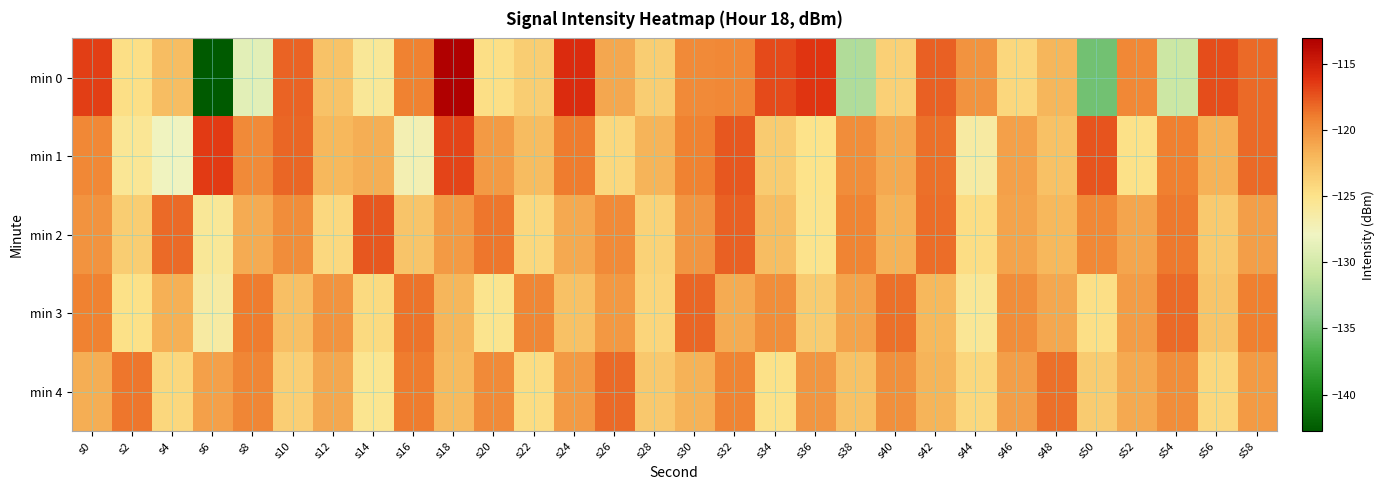

Reading right to left, transcribe all the data shown in this chart.

min 0: s58=-118.2	s56=-117.2	s54=-130.6	s52=-119.6	s50=-135.0	s48=-122.0	s46=-124.1	s44=-120.2	s42=-117.9	s40=-123.7	s38=-132.1	s36=-116.3	s34=-117.0	s32=-119.5	s30=-119.6	s28=-123.5	s26=-121.1	s24=-115.8	s22=-123.4	s20=-124.8	s18=-113.1	s16=-119.2	s14=-125.7	s12=-122.8	s10=-118.0	s8=-129.0	s6=-142.8	s4=-122.5	s2=-124.7	s0=-116.6
min 1: s58=-118.3	s56=-121.7	s54=-119.1	s52=-124.9	s50=-117.4	s48=-122.6	s46=-120.8	s44=-126.2	s42=-118.5	s40=-121.3	s38=-119.7	s36=-125.0	s34=-123.4	s32=-117.6	s30=-119.2	s28=-121.8	s26=-124.1	s24=-118.9	s22=-122.3	s20=-120.5	s18=-116.9	s16=-127.0	s14=-121.5	s12=-122.1	s10=-118.1	s8=-119.6	s6=-116.6	s4=-127.7	s2=-125.5	s0=-119.5
min 2: s58=-120.7	s56=-123.2	s54=-118.8	s52=-121.0	s50=-119.5	s48=-122.1	s46=-120.9	s44=-124.6	s42=-118.4	s40=-121.7	s38=-119.3	s36=-125.1	s34=-122.4	s32=-117.9	s30=-120.2	s28=-123.8	s26=-119.6	s24=-121.3	s22=-124.1	s20=-118.7	s18=-120.5	s16=-122.9	s14=-117.6	s12=-124.3	s10=-119.8	s8=-121.4	s6=-125.7	s4=-118.2	s2=-123.5	s0=-120.1
min 3: s58=-119.1	s56=-122.9	s54=-118.3	s52=-120.6	s50=-124.7	s48=-121.2	s46=-119.8	s44=-125.5	s42=-122.1	s40=-118.5	s38=-120.9	s36=-123.3	s34=-119.7	s32=-121.4	s30=-118.1	s28=-124.0	s26=-120.3	s24=-122.7	s22=-119.4	s20=-125.2	s18=-121.9	s16=-118.6	s14=-124.4	s12=-120.1	s10=-122.5	s8=-118.9	s6=-126.3	s4=-121.6	s2=-124.8	s0=-119.2
min 4: s58=-120.5	s56=-124.2	s54=-119.7	s52=-121.3	s50=-123.4	s48=-118.5	s46=-120.7	s44=-124.1	s42=-121.8	s40=-119.9	s38=-122.6	s36=-120.2	s34=-124.8	s32=-119.3	s30=-121.7	s28=-123.1	s26=-118.2	s24=-120.4	s22=-124.5	s20=-119.6	s18=-122.2	s16=-118.9	s14=-125.3	s12=-121.1	s10=-123.6	s8=-119.4	s6=-120.8	s4=-124.2	s2=-118.7	s0=-121.5